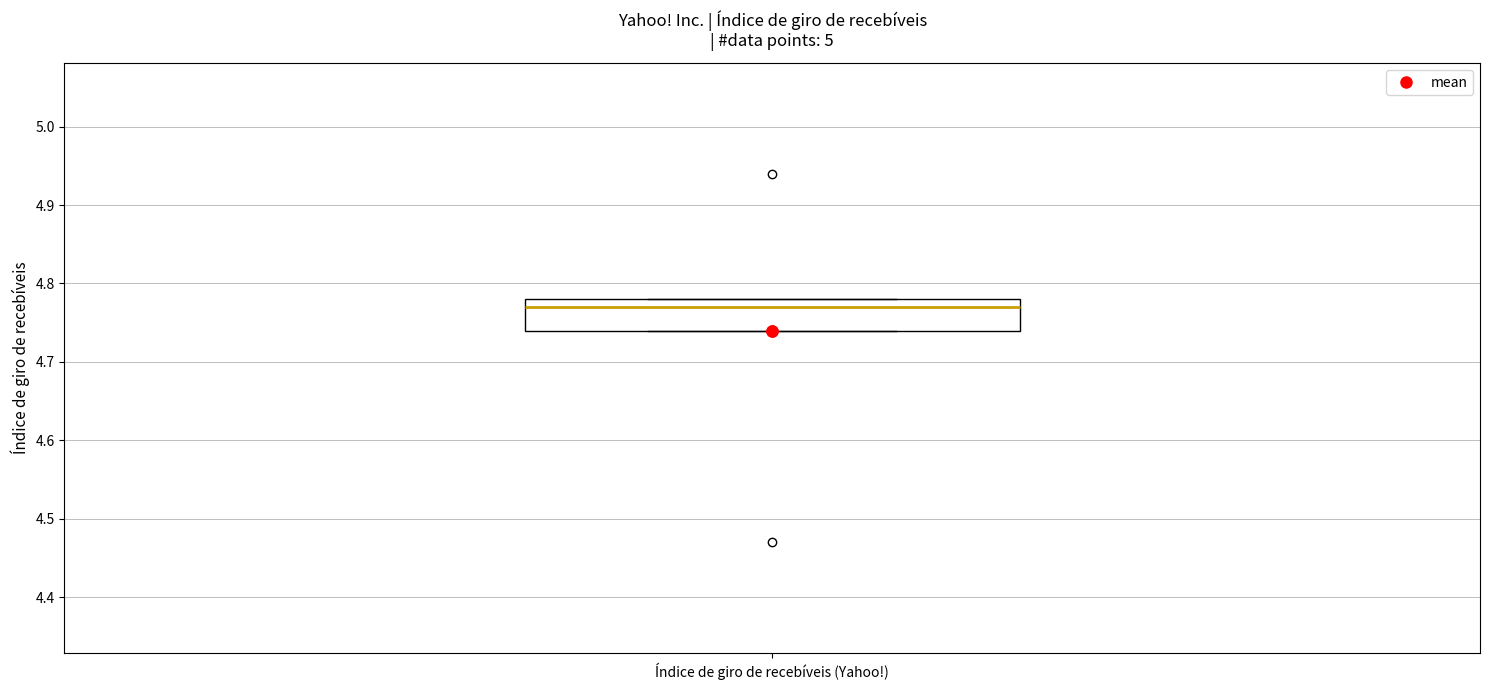

Transcribe this box plot: give where the median line is, the range the box spans, and where the two whiskers end, as read against the y-axis. The values are not printed on the chart, so give them approximately, as read against the axis.

median 4.77, box 4.74 to 4.78, whiskers 4.74 to 4.78